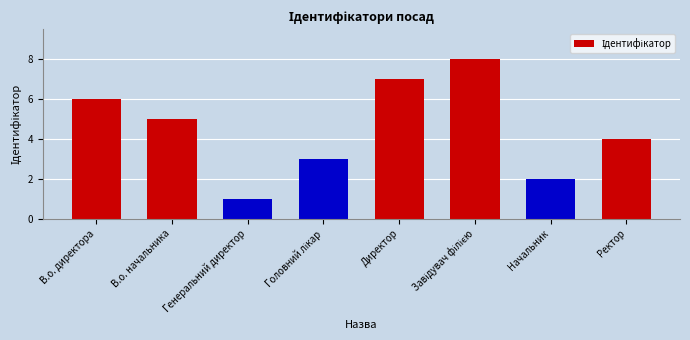

Approximately how many times larger is the value at В.о. начальника compared to Начальник?

2.5